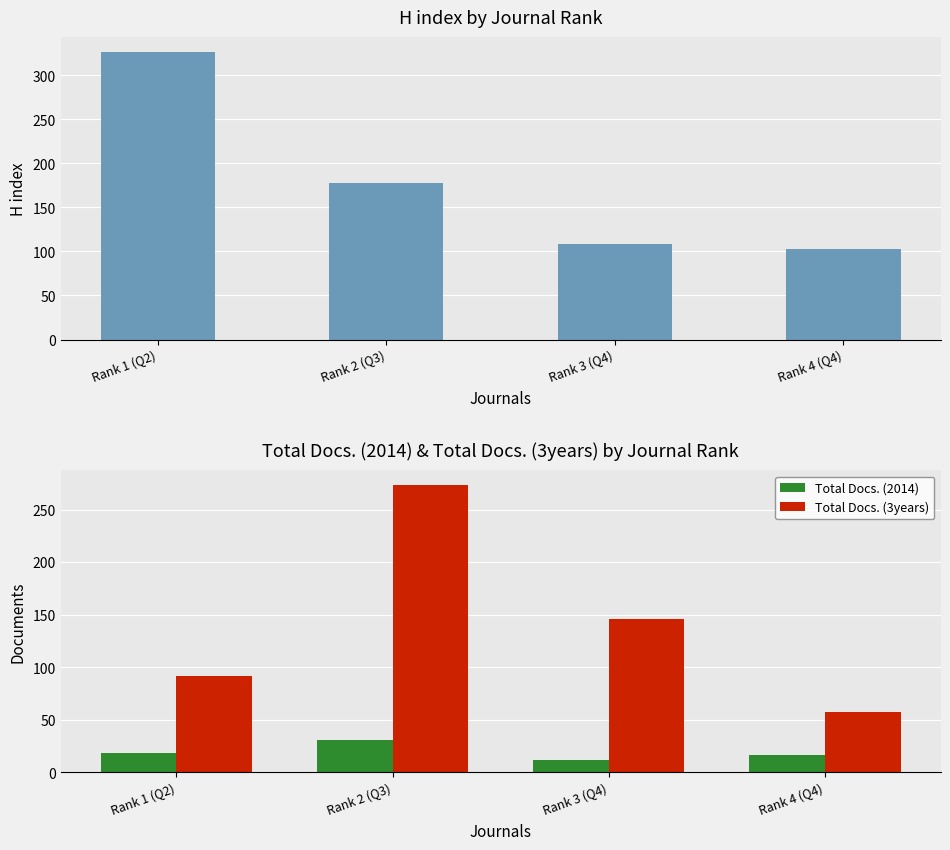

Which category has the lowest value in the H index series?

Rank 4 (Q4)